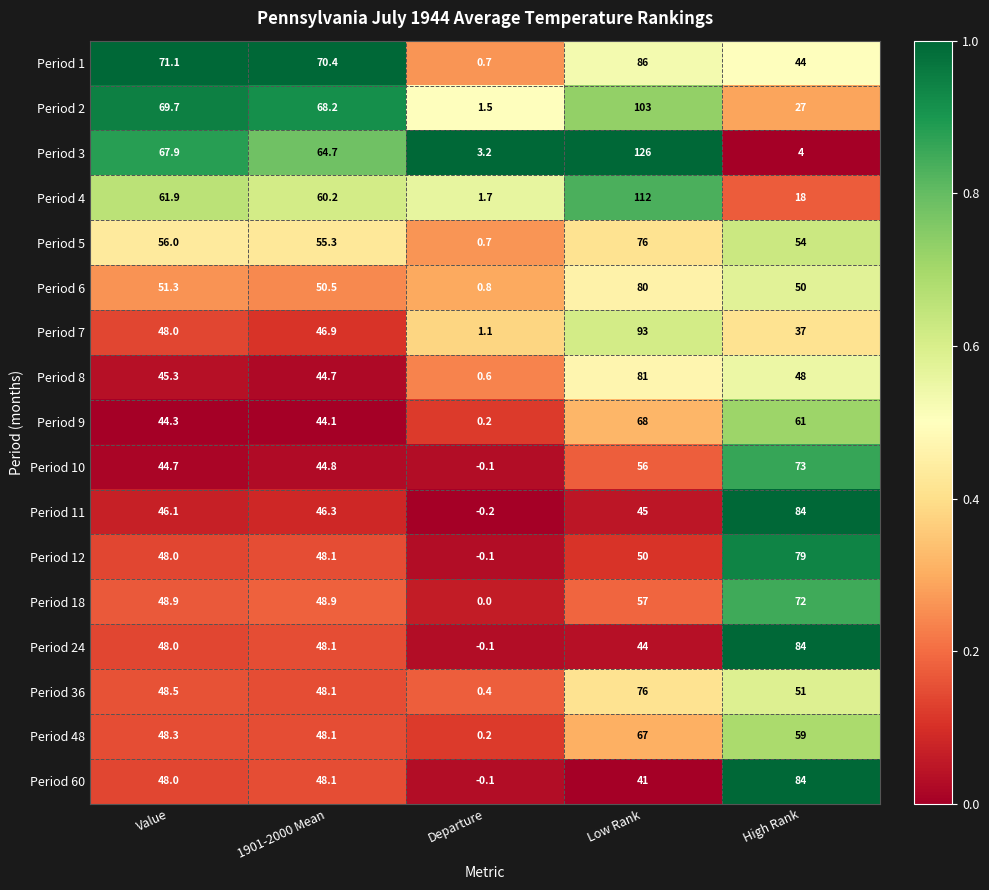

Where is Period 9 nearest to the value 34?

1901-2000 Mean